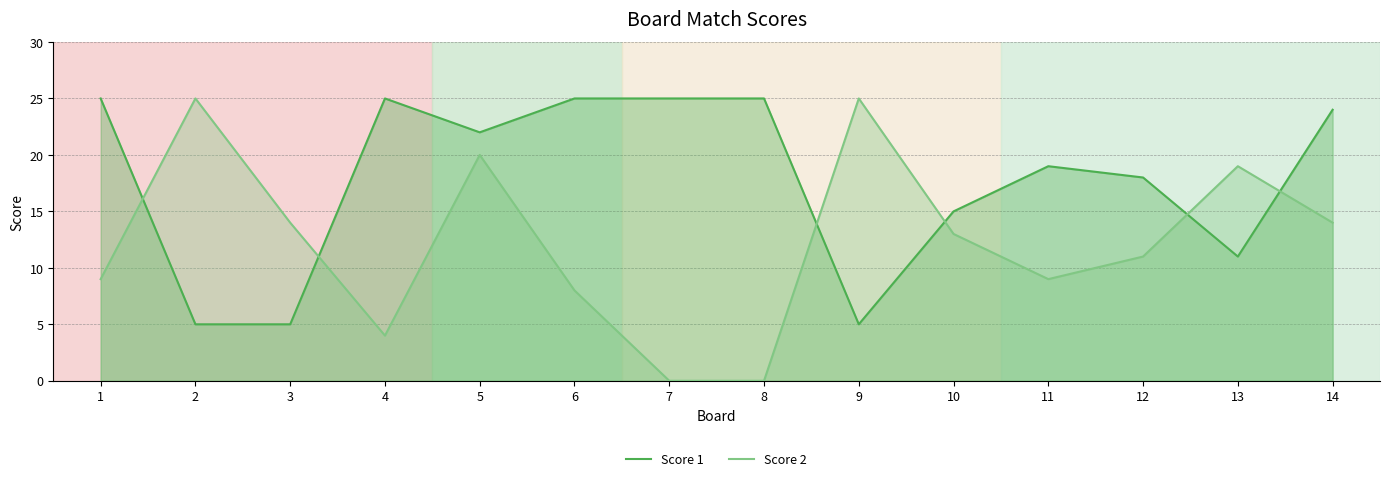

Does the chart display data point markers on the line(s)?

No